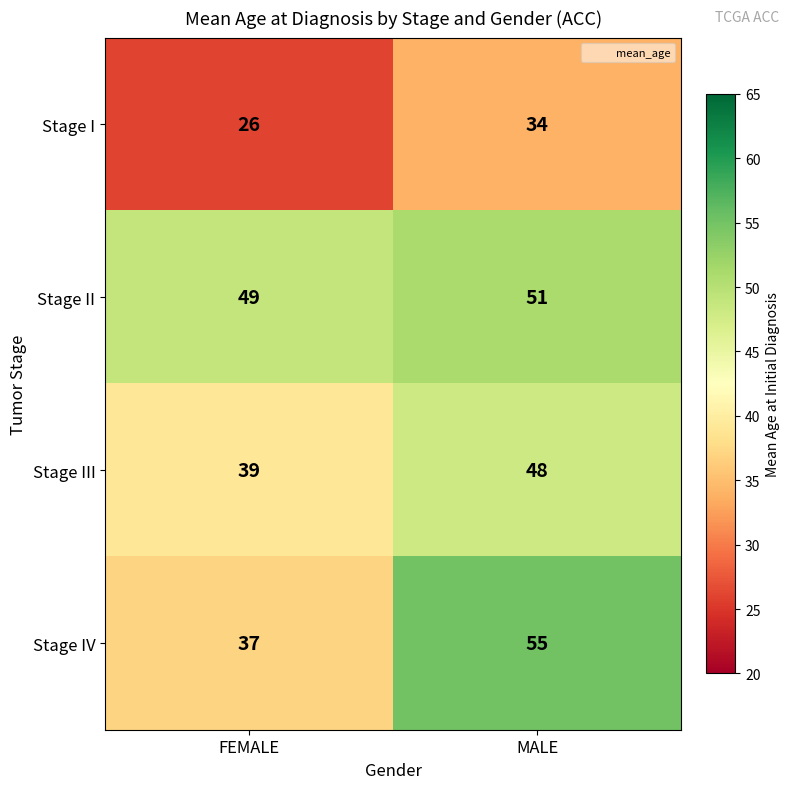

Rank the categories by Stage II value from highest to lowest.

MALE, FEMALE